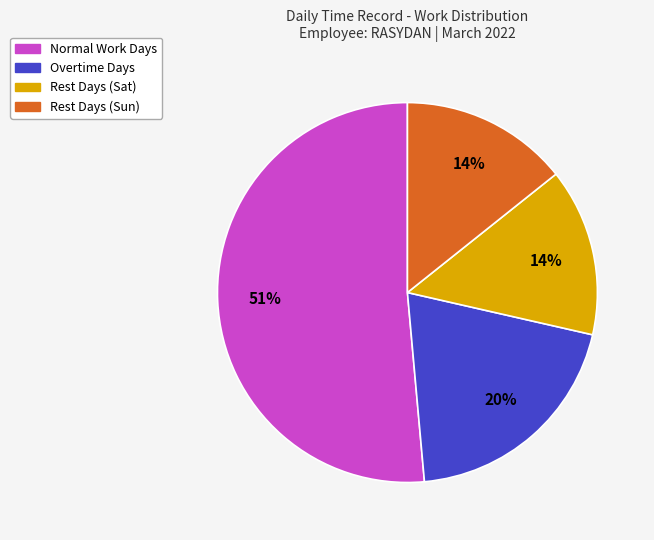

How many segments does this pie chart have?

4